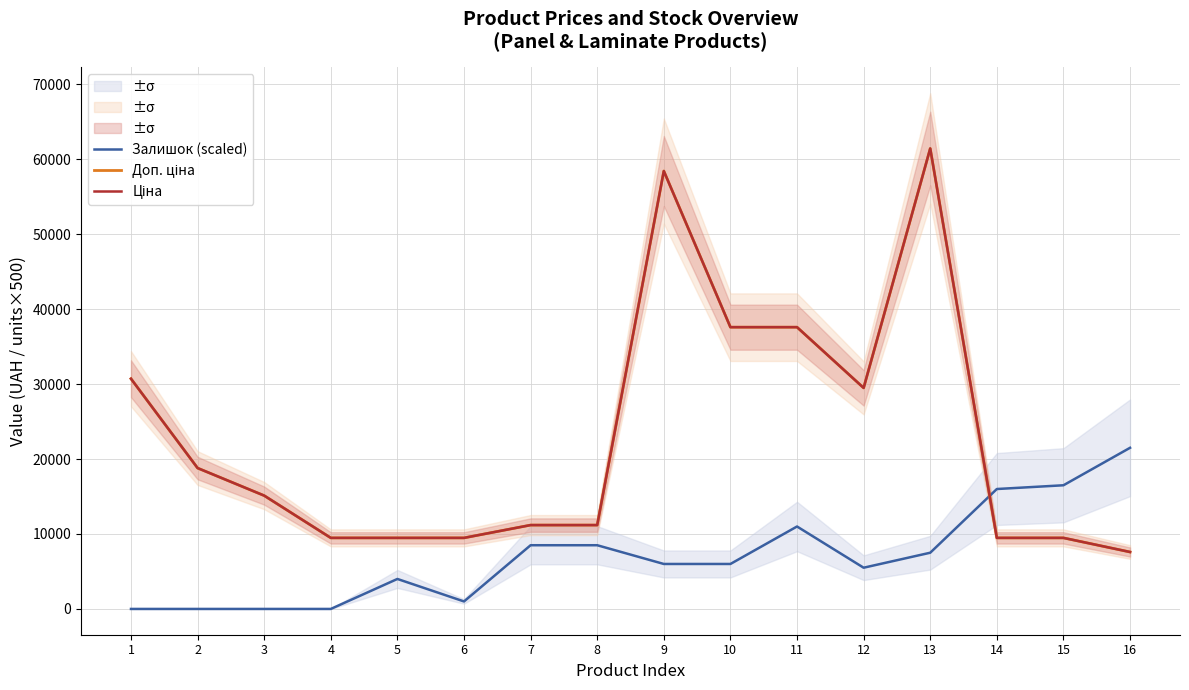

Where is the first local minimum for Ціна?

12